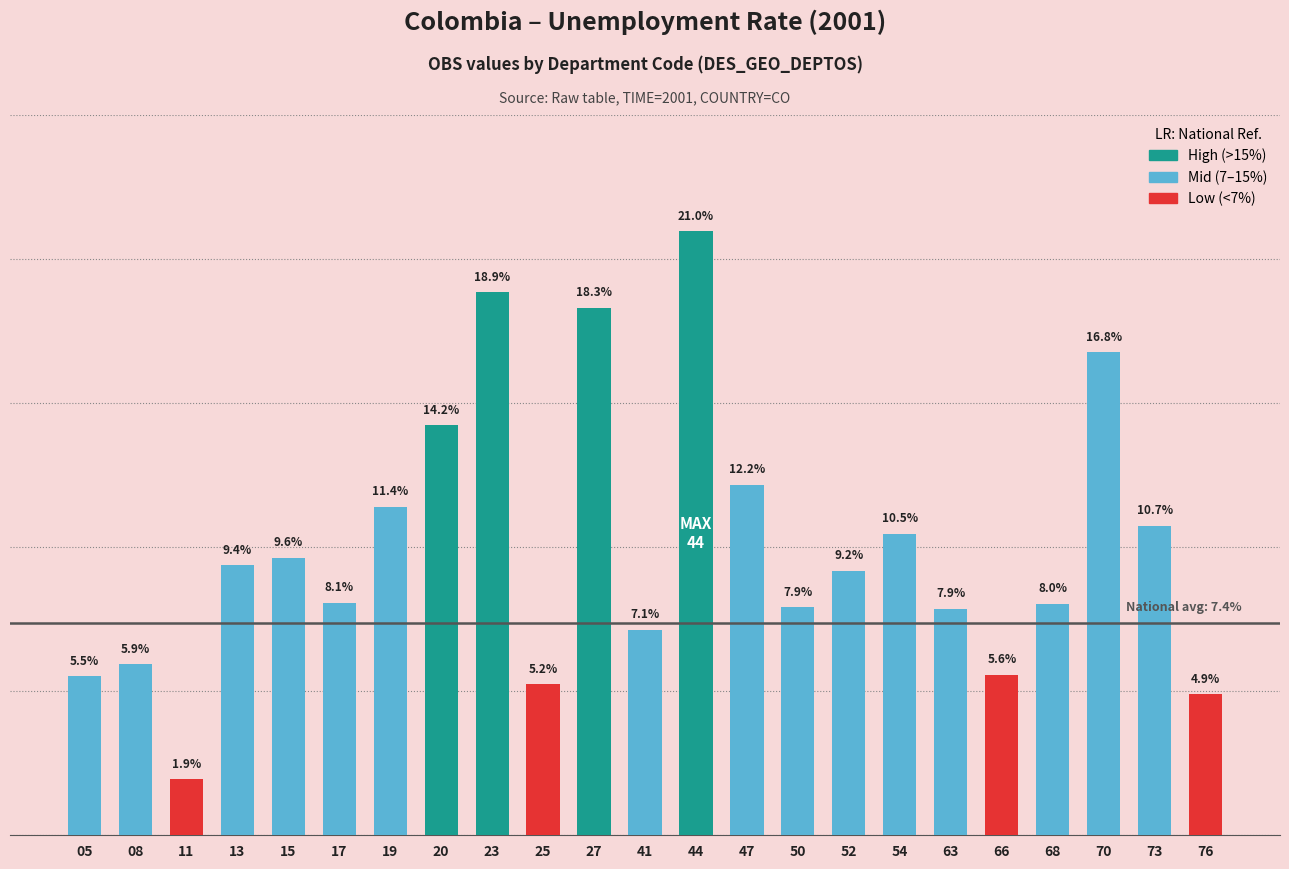

What is the average value?

10.0